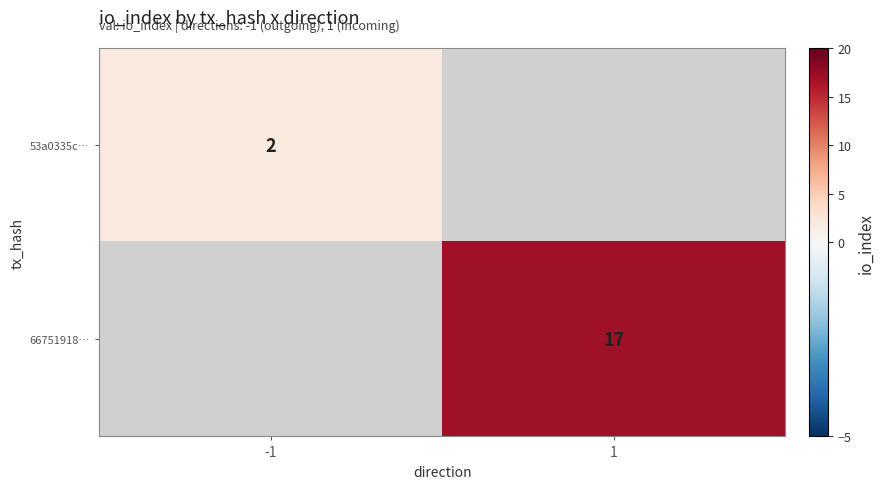

At how many categories does at least one series exceed 2?

1